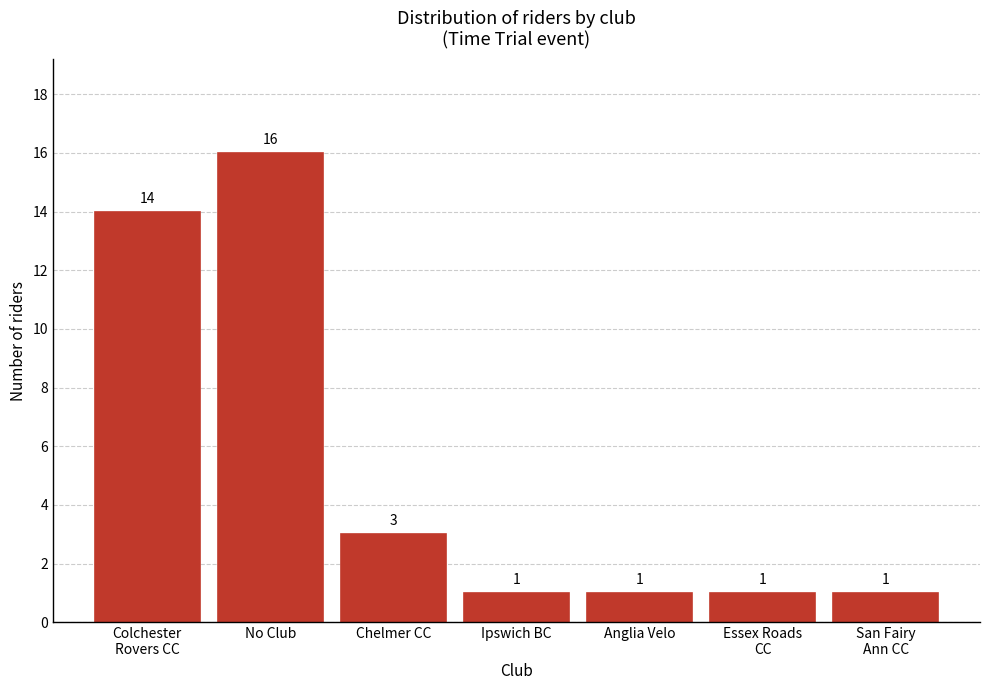

Reading left to right, transcribe all the data shown in this chart.

14	16	3	1	1	1	1